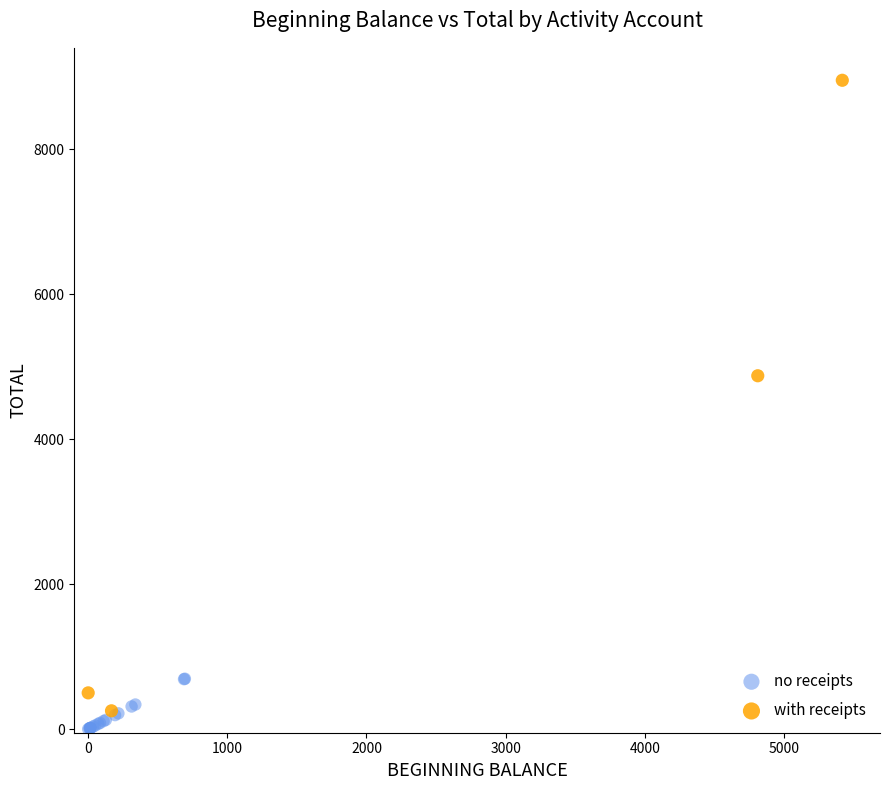

Which series reaches the minimum Y coordinate?

no receipts